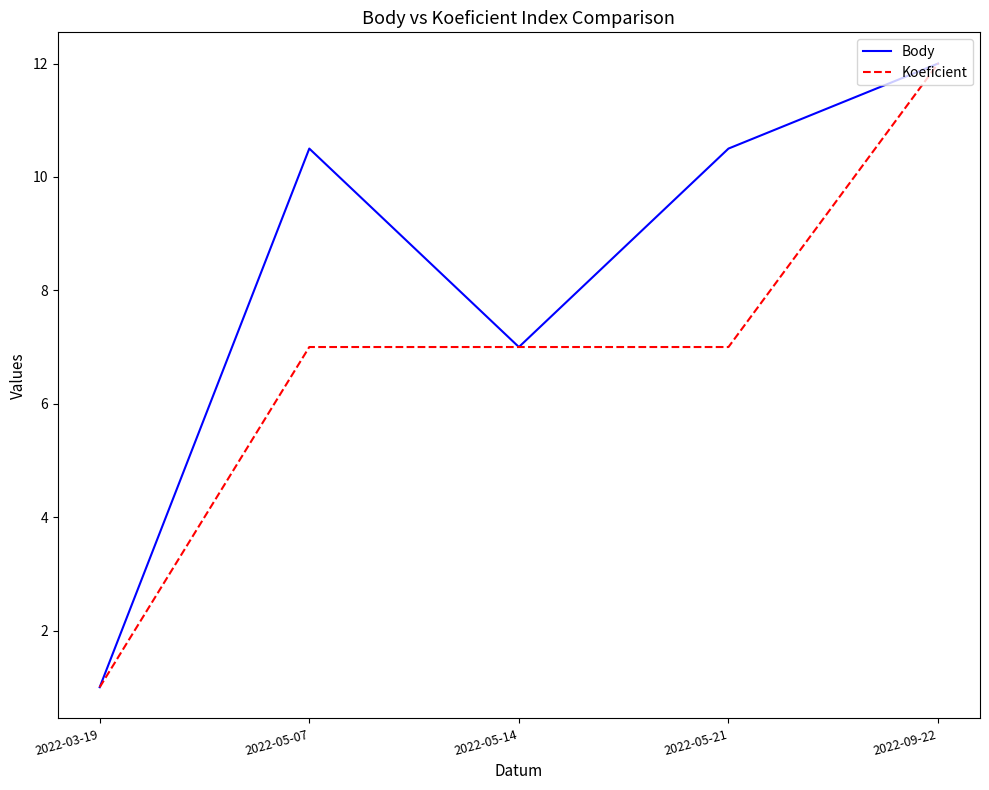

Rank the series by their average value, from highest to lowest.

Body, Koeficient